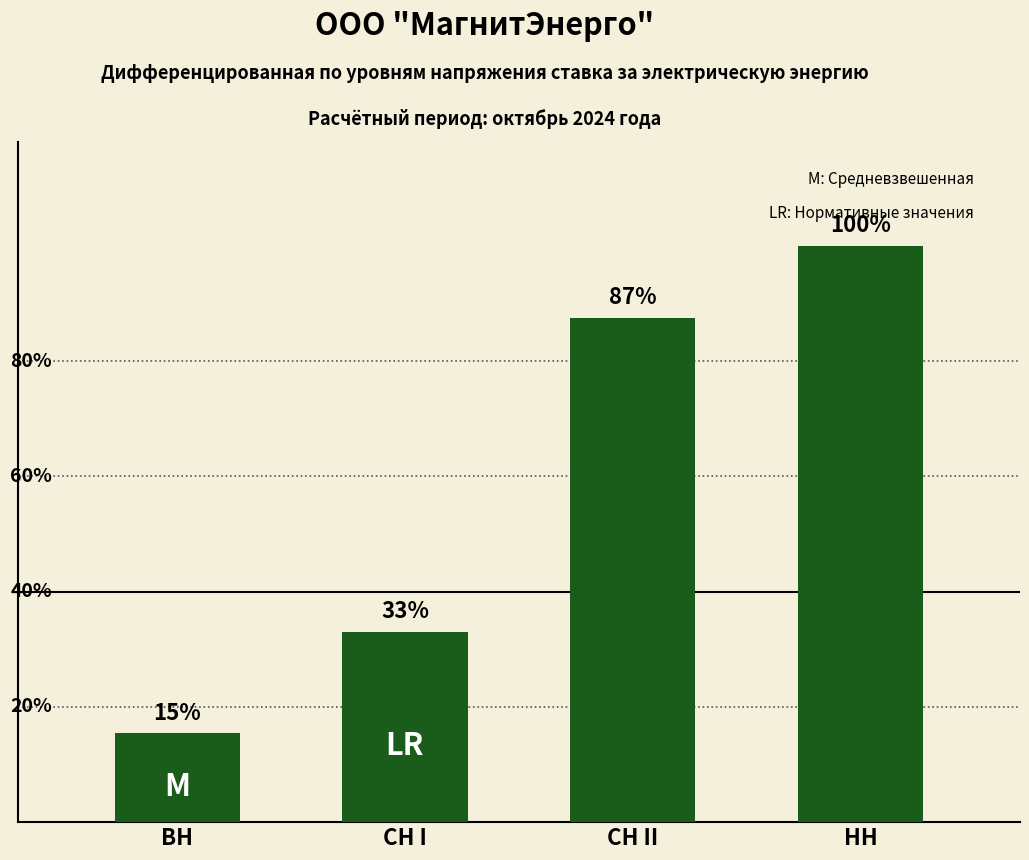

Rank the categories by value from lowest to highest.

ВН, СН I, СН II, НН